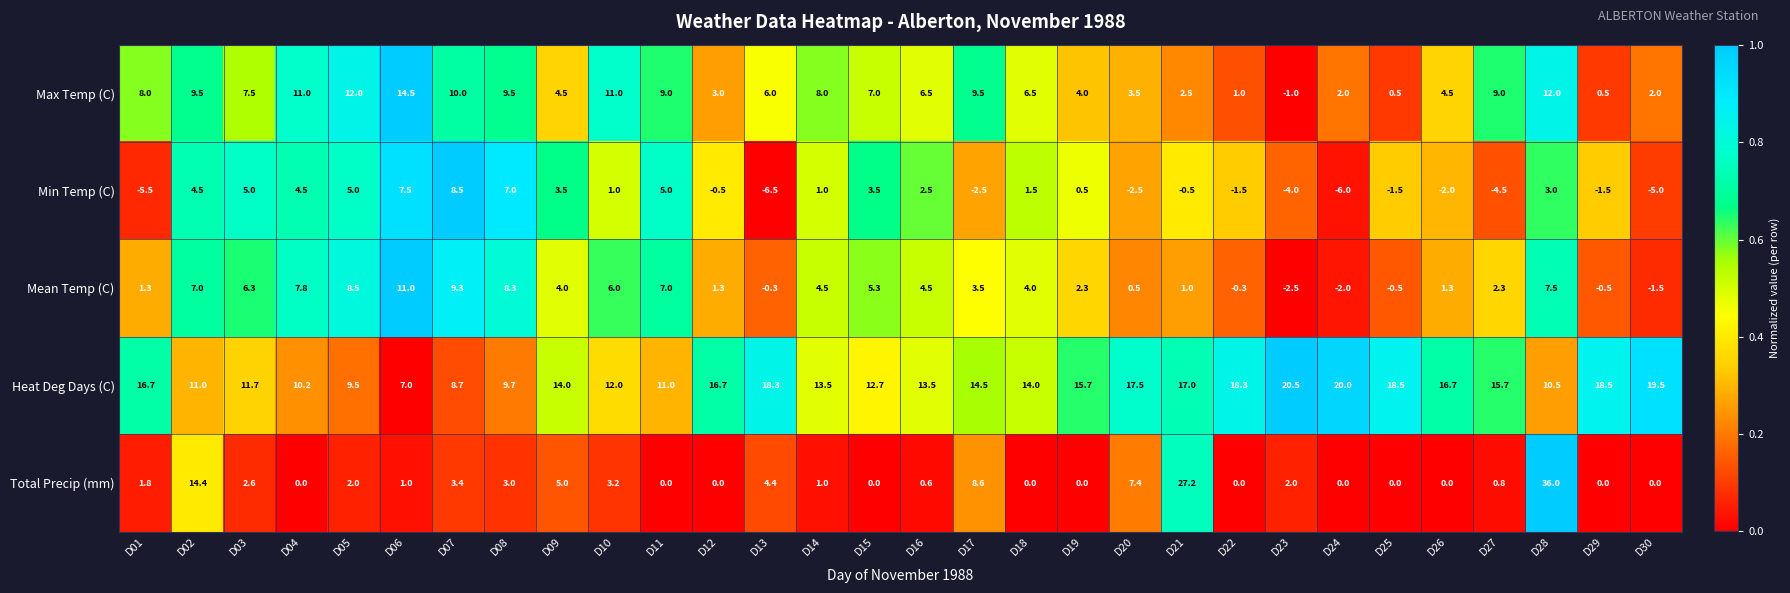

List the series in order of their peak value, highest first.

Total Precip (mm), Heat Deg Days (C), Max Temp (C), Mean Temp (C), Min Temp (C)